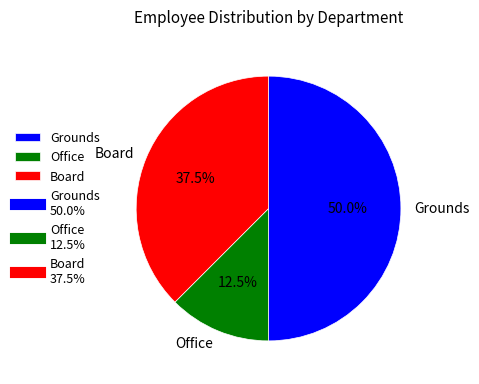

Is Office the majority of the pie?

No